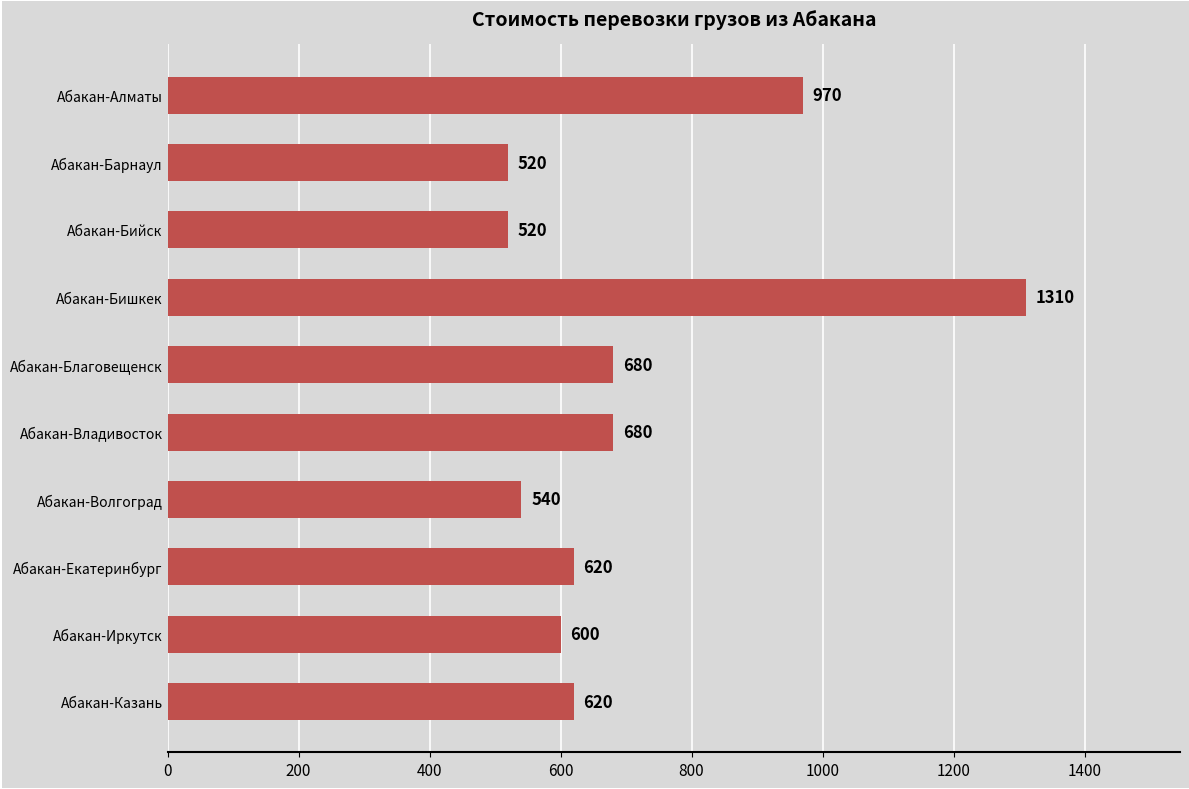

What is the sum of all values?

7060